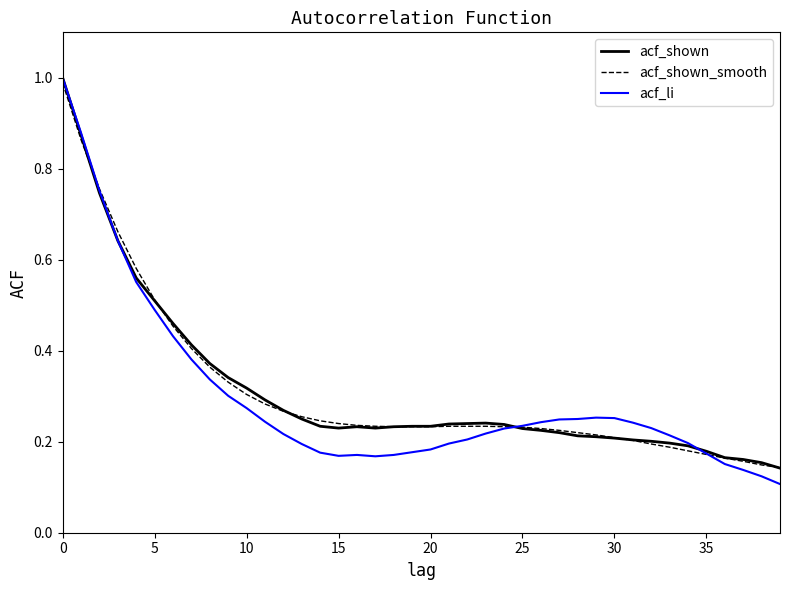

At which category does acf_shown reach its first local peak?

16